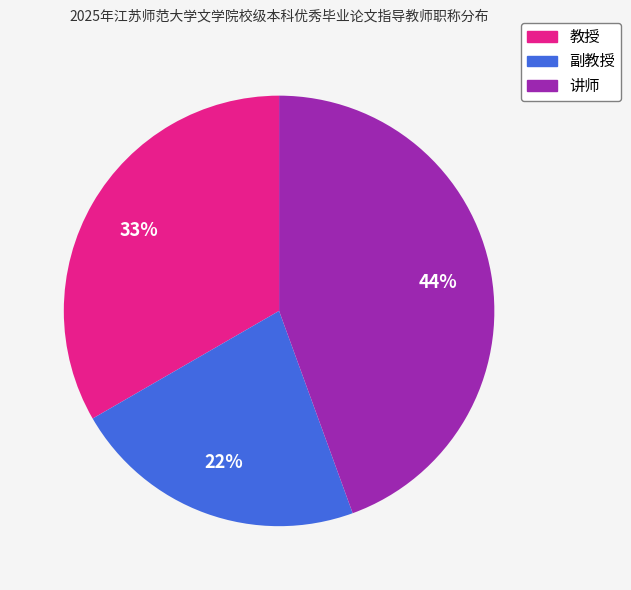

Which category has the smallest portion of the pie?

副教授